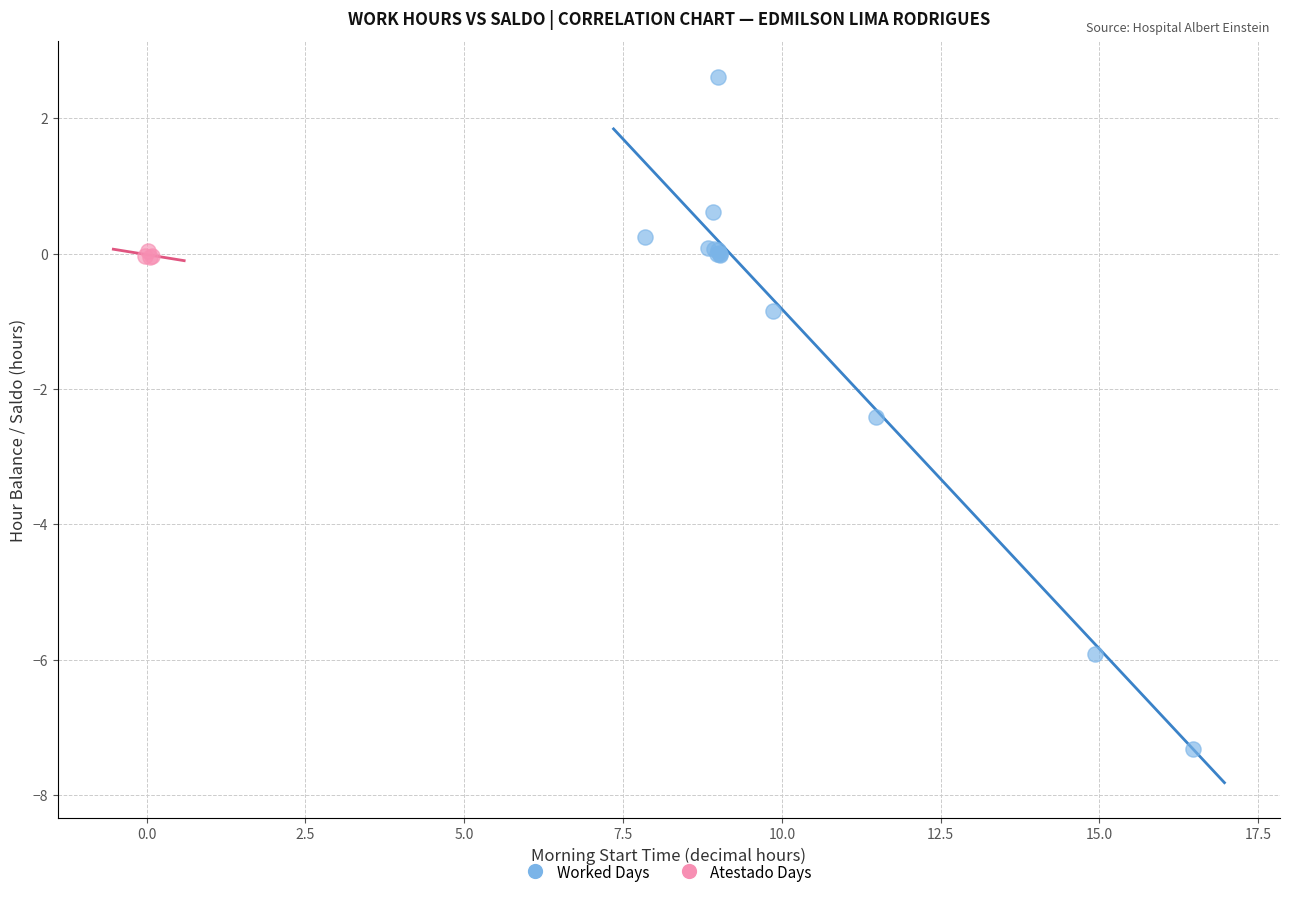

What are all the series names shown in the legend?

Worked Days, Atestado Days